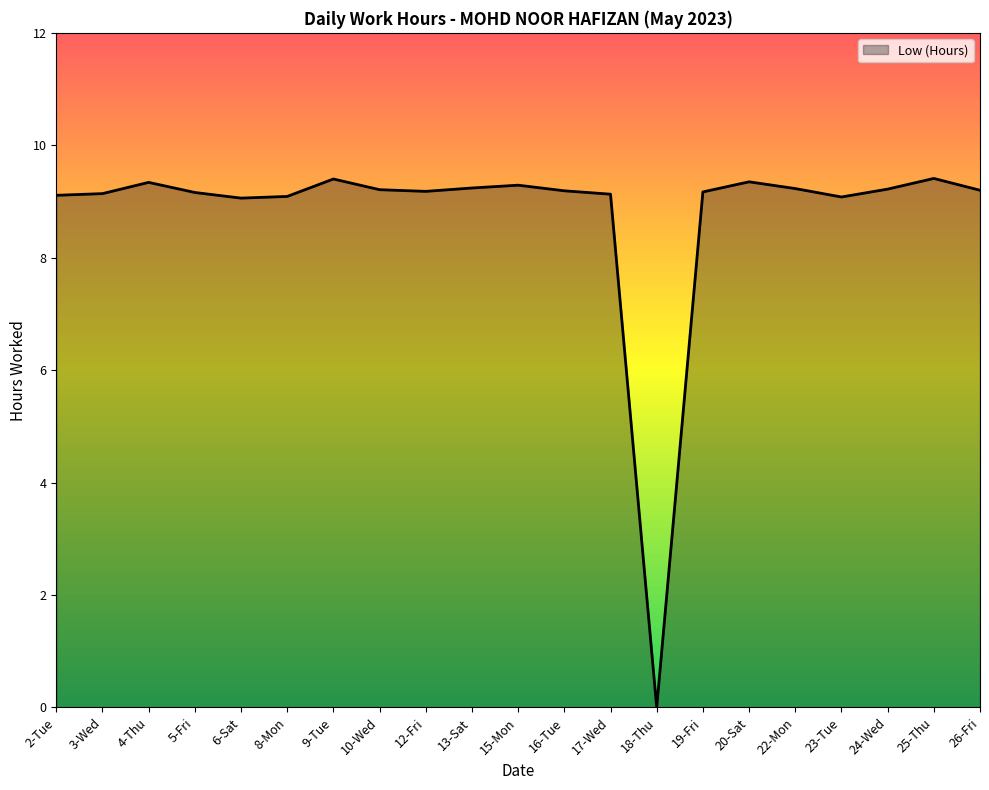

What is the average value?

8.8